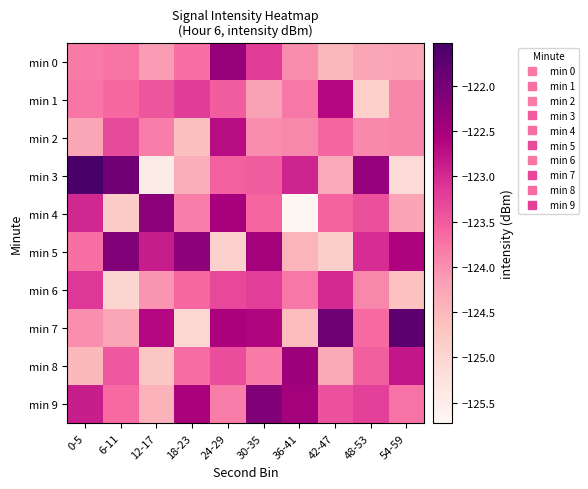

Rank the series at 18-23 from highest to lowest value.

min 5, min 9, min 1, min 6, min 8, min 0, min 4, min 3, min 2, min 7